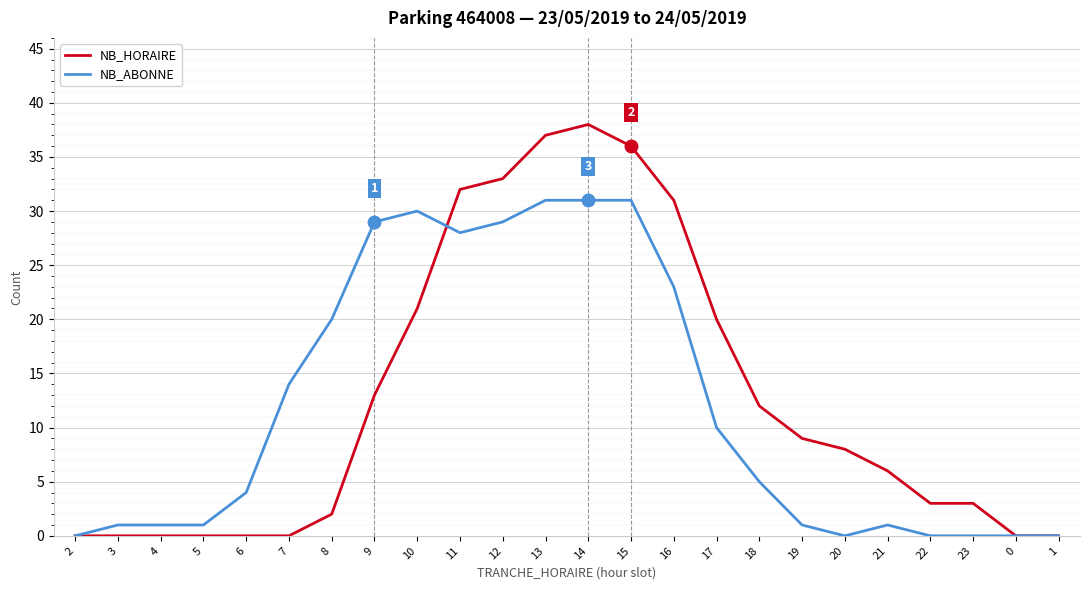

Which category has the highest value across all series?

14